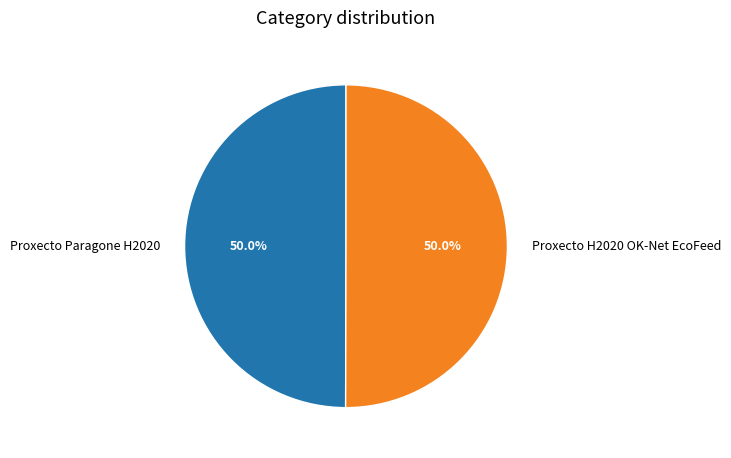

What portion of the pie excludes Proxecto H2020 OK-Net EcoFeed?

50.0%